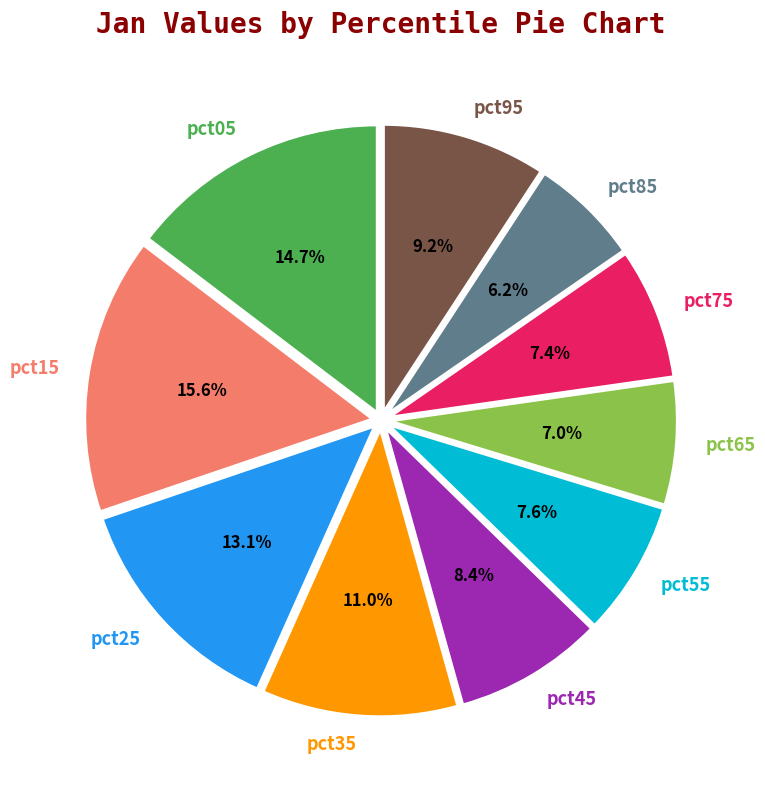

What portion of the pie excludes pct45?

91.6%